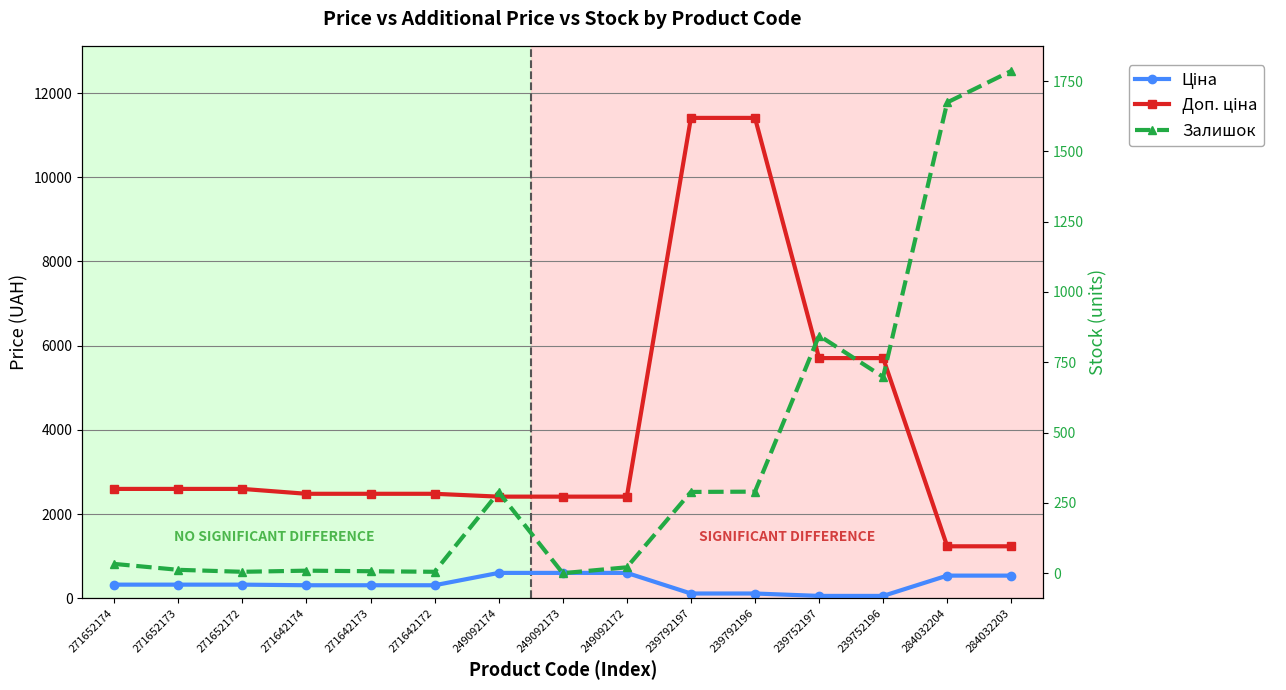

How many values in the Ціна series exceed 324?

8